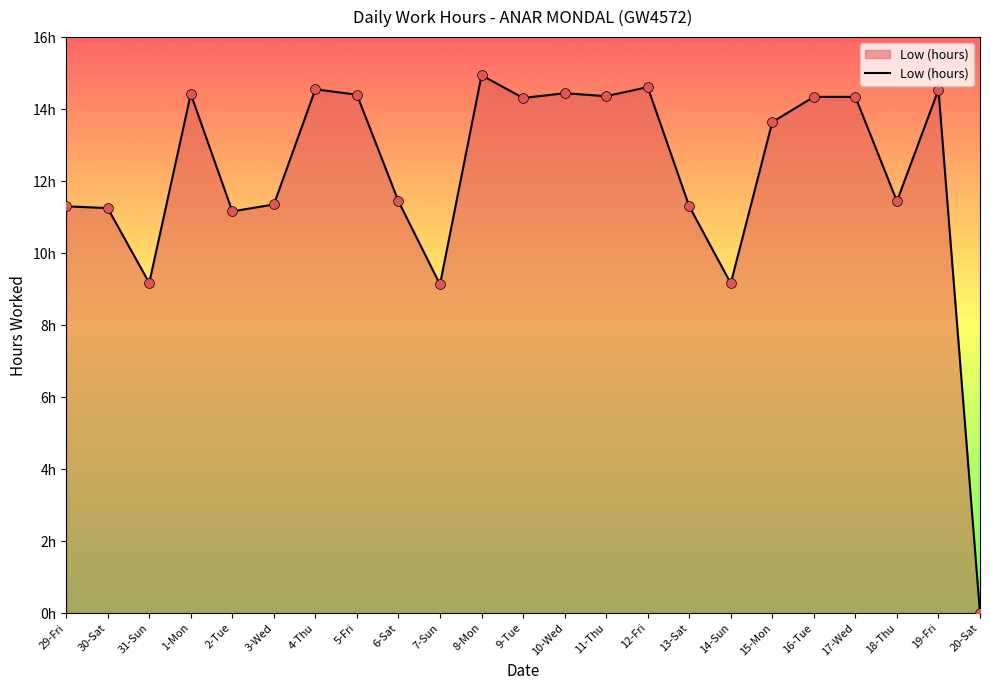

Which has a higher value, 31-Sun or 13-Sat?

13-Sat